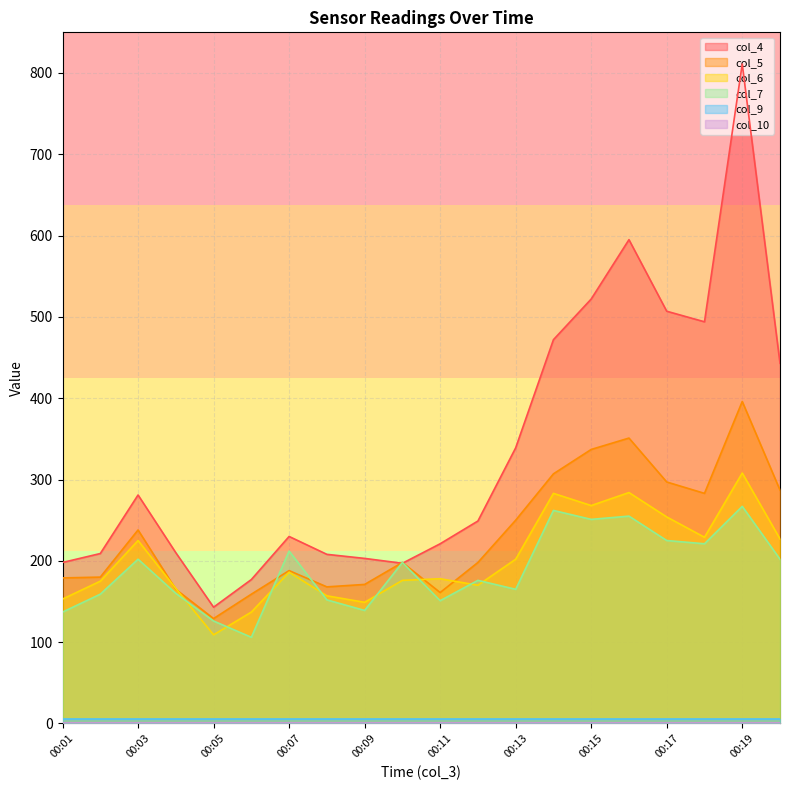

Which series has the largest range (max minus min)?

col_4